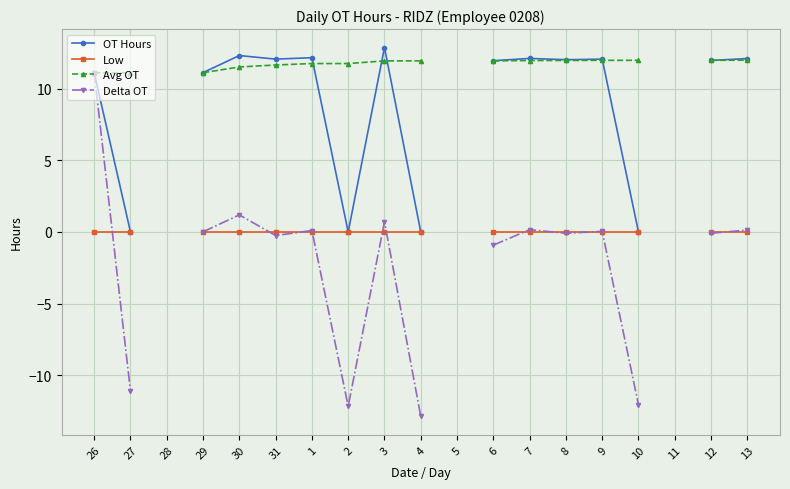

The value of Delta OT at 29 is 0.0. True or false?

False